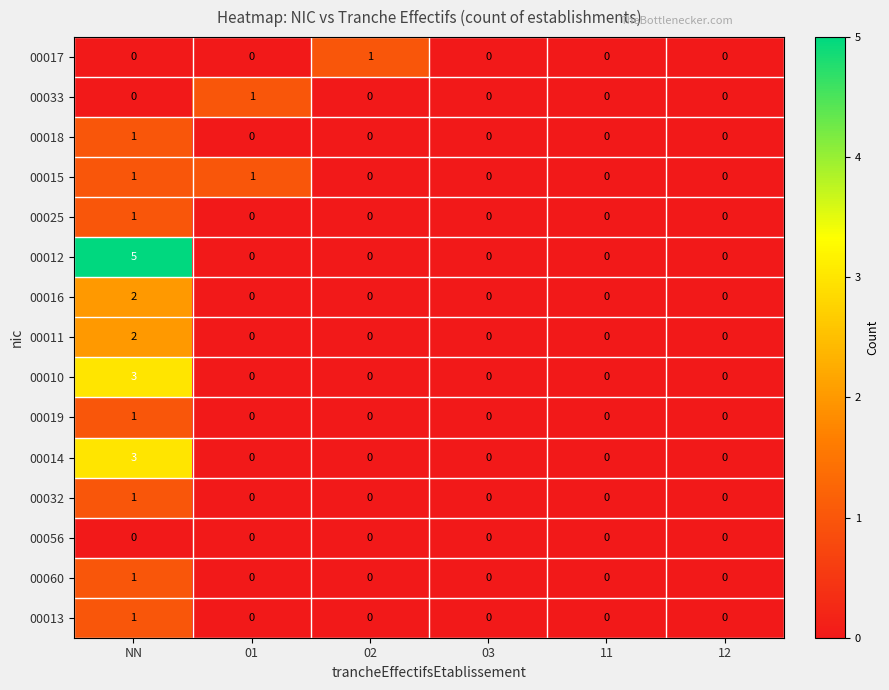

The 00013 series shows 1 at NN. True or false?

True